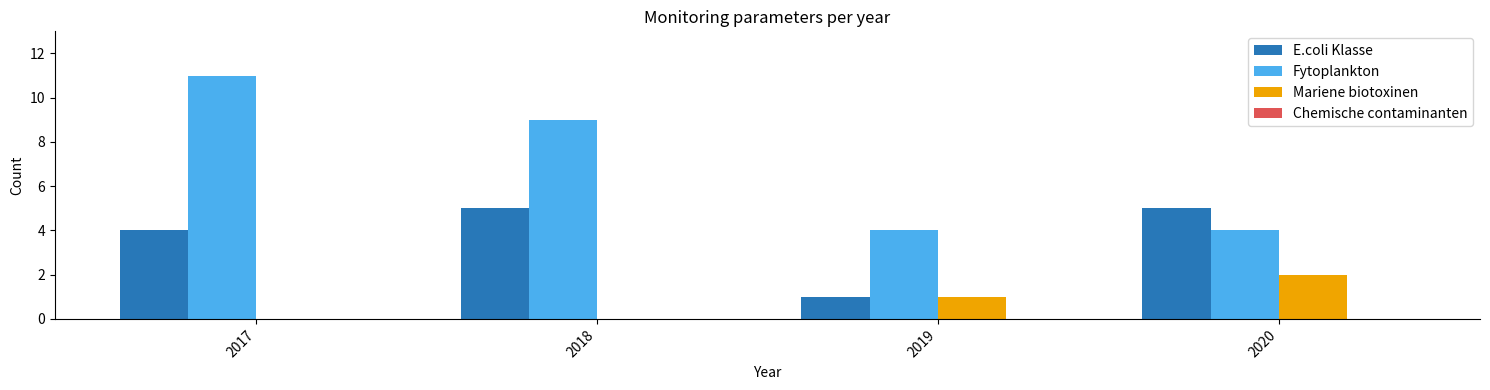

Which label corresponds to the largest value in the chart?

2017